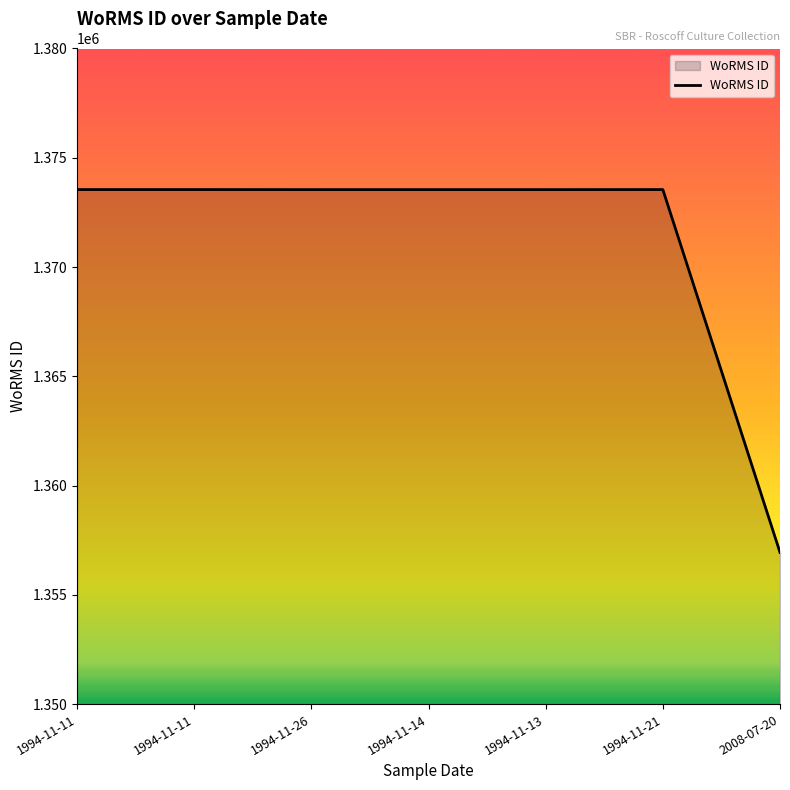

Which category has the lowest value across all series?

2008-07-20